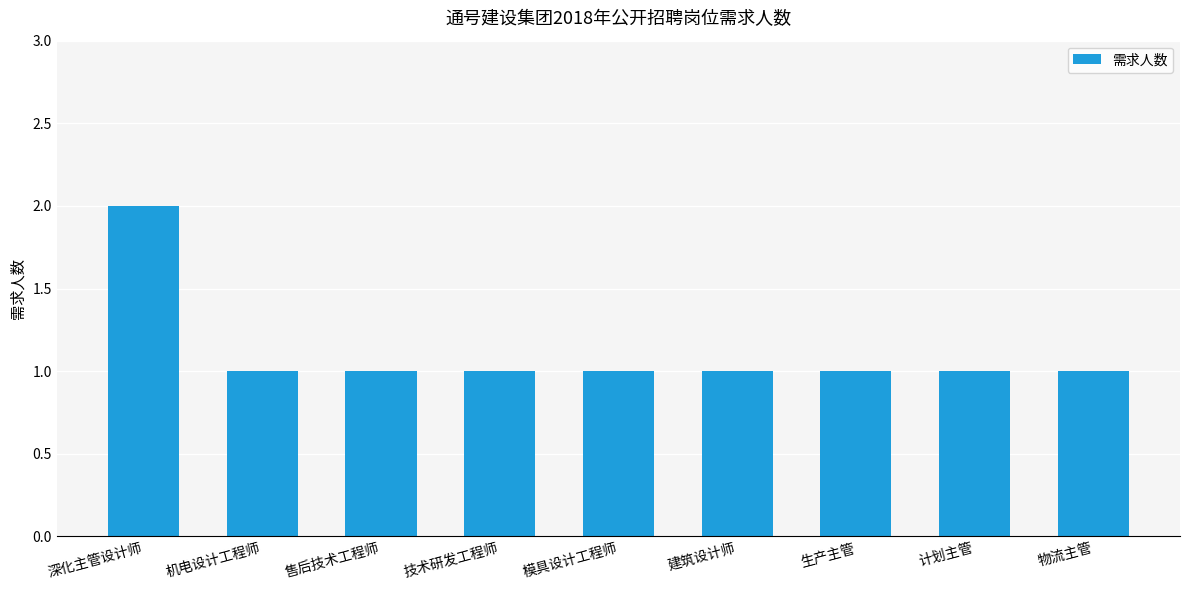

What is the greatest value displayed?

2